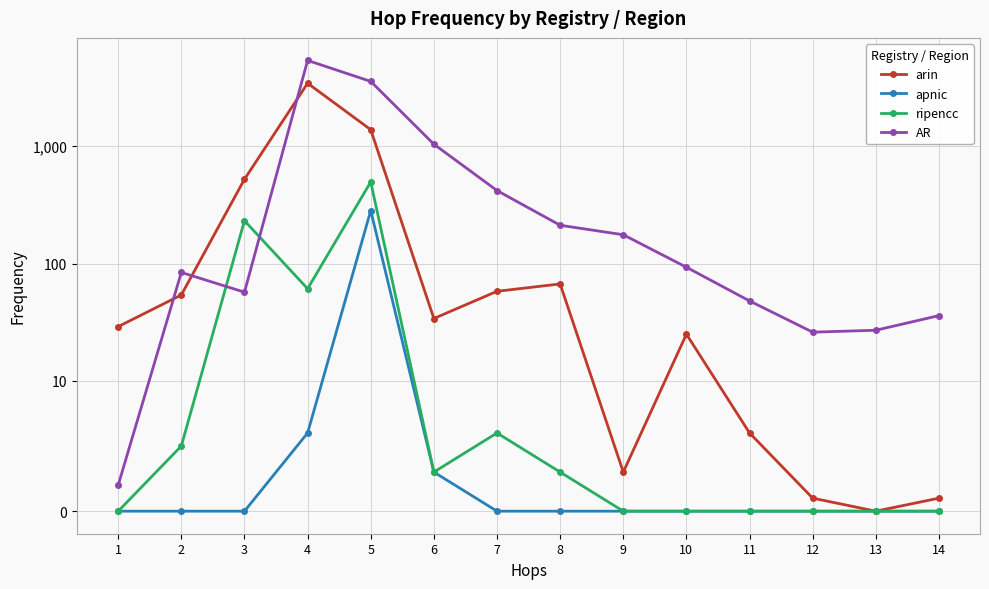

What is the value of the arin point at the 3rd from the left?

523